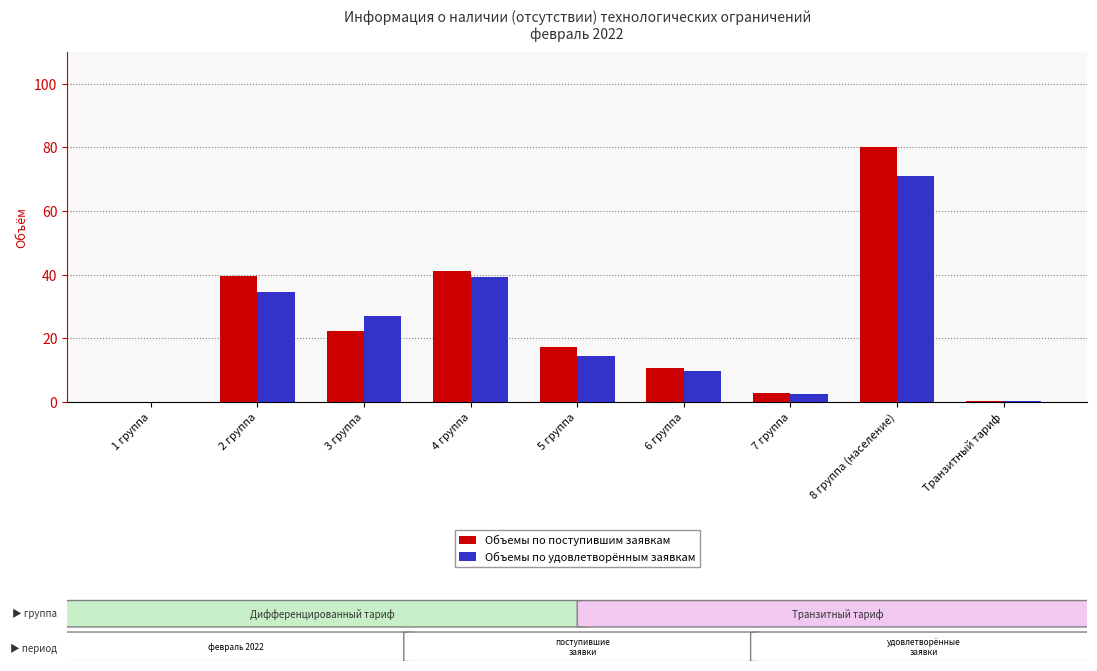

Is the value of Объемы по удовлетворённым заявкам at 3 группа greater than the value of Объемы по поступившим заявкам at 8 группа (население)?

No